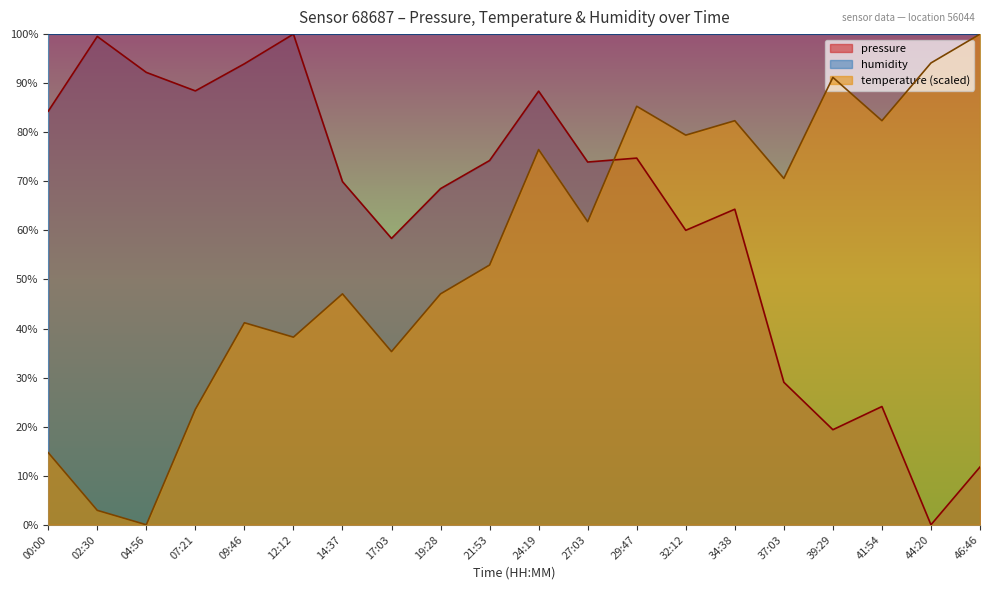

Where is pressure nearest to the value 50?

17:03